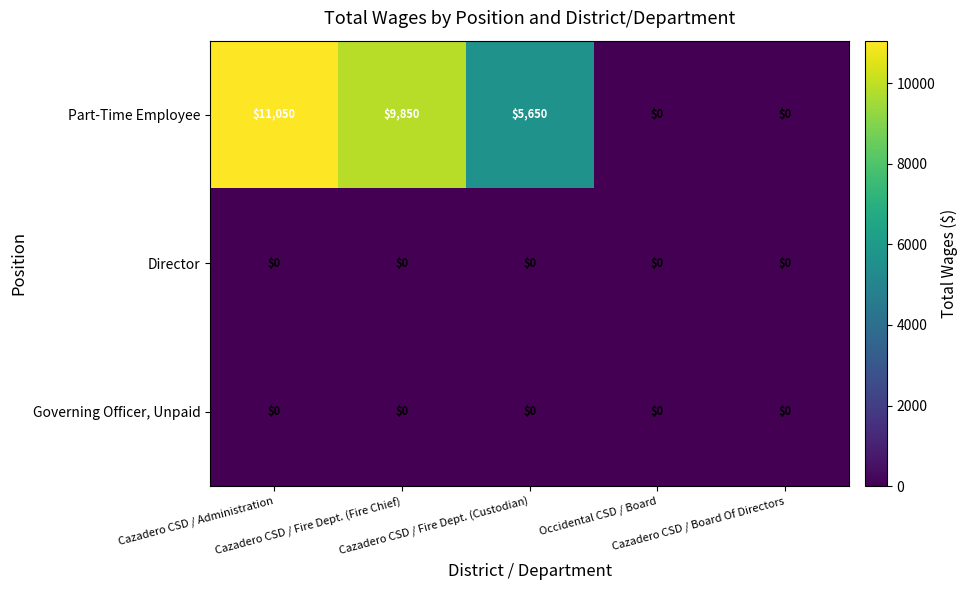

Which series has the largest total across all categories?

Part-Time Employee